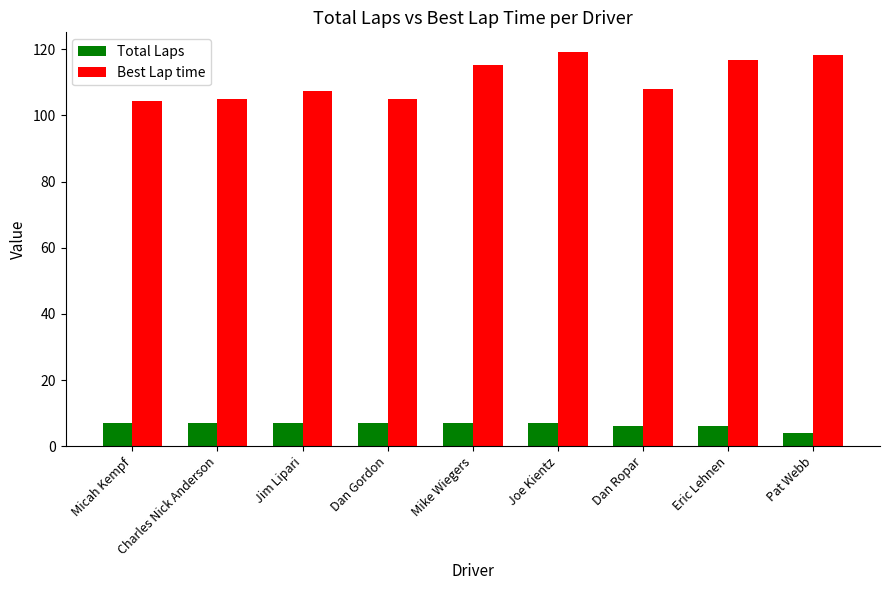

The Best Lap time series shows 158.9 at Pat Webb. True or false?

False